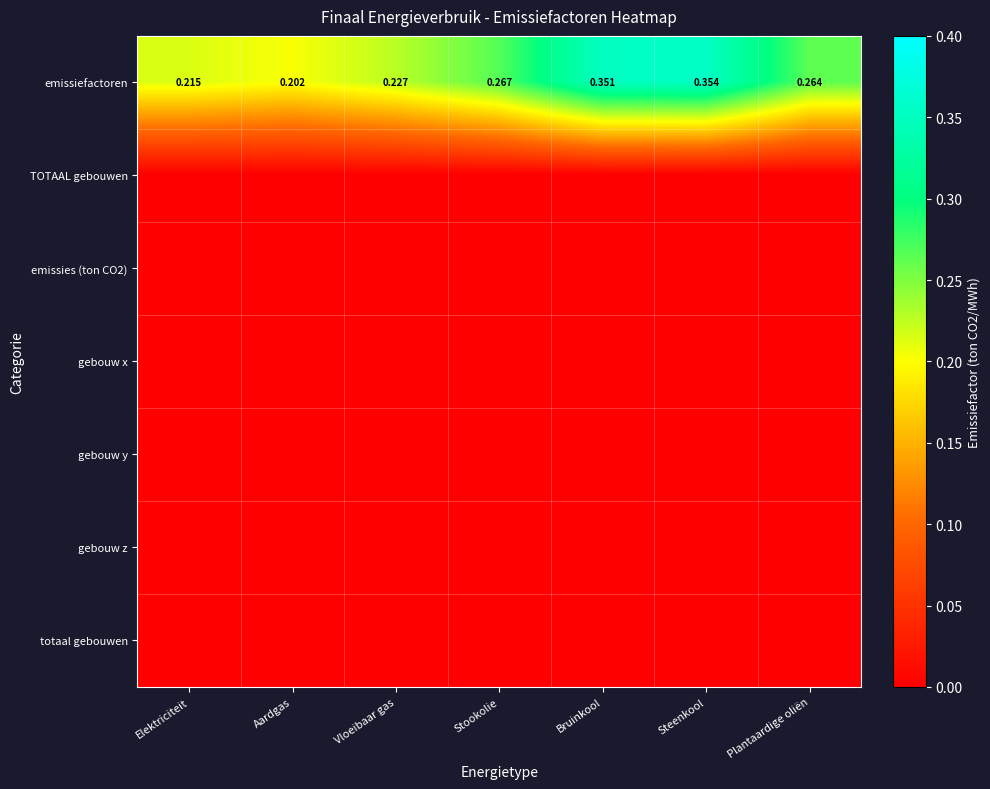

List the labels in order of emissiefactoren value, largest first.

Steenkool, Bruinkool, Stookolie, Plantaardige oliën, Vloeibaar gas, Elektriciteit, Aardgas